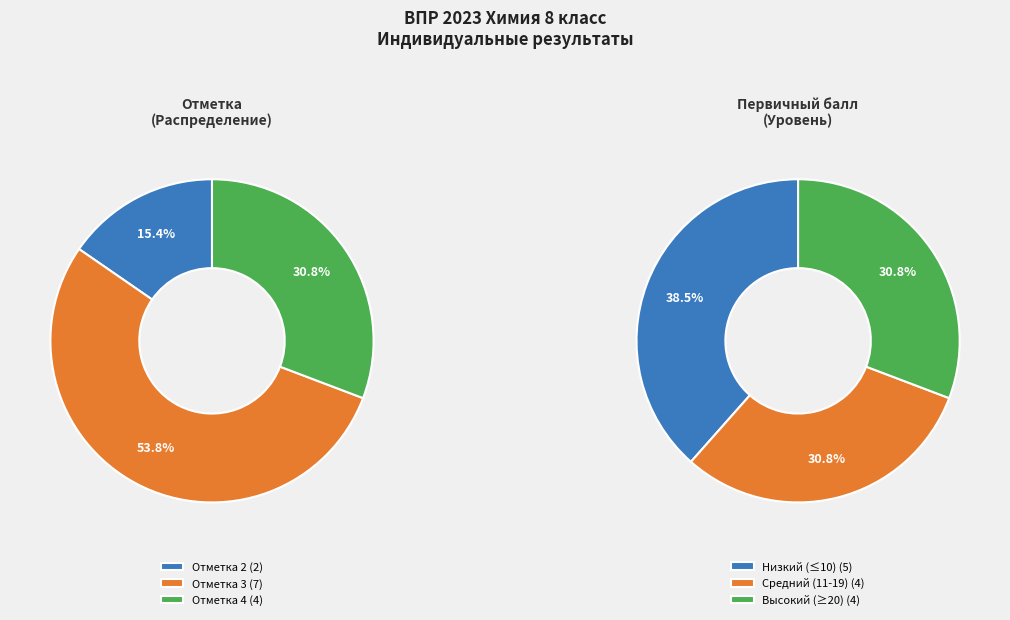

True or false: 80024 accounts for 12% of the total.

False